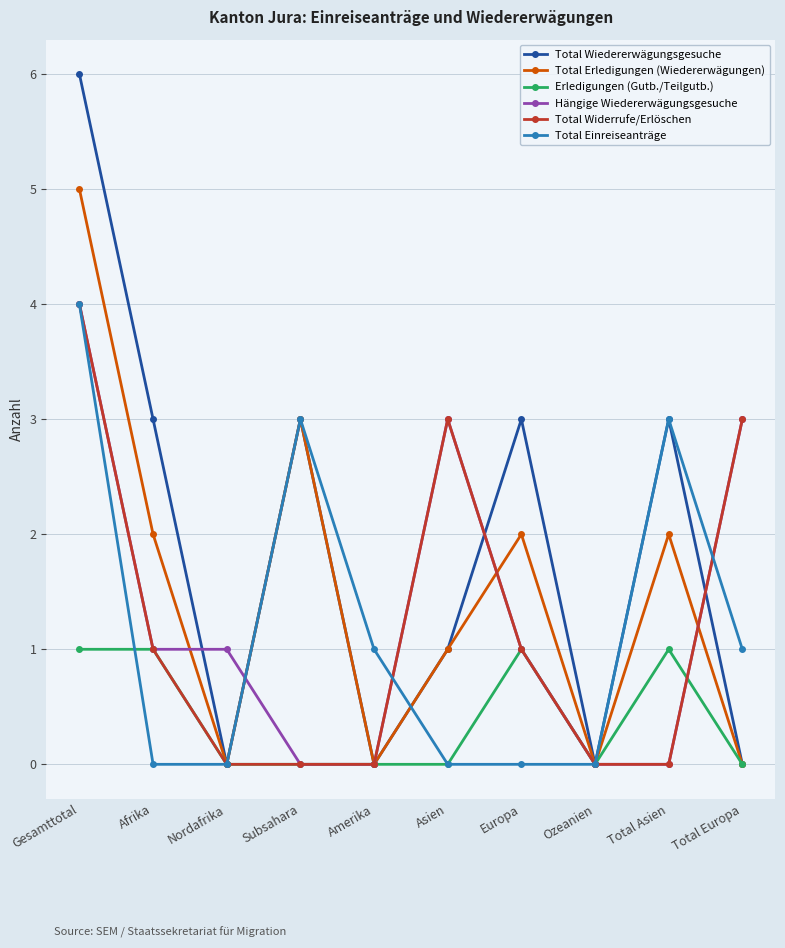

How many series are shown in this chart?

6